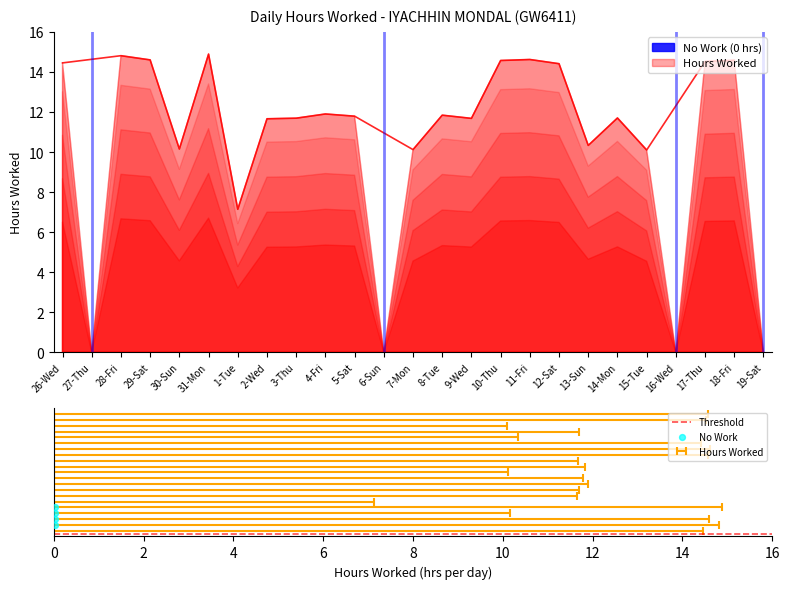

What is the change in value from 13-Sun to 18-Fri?

+4.2